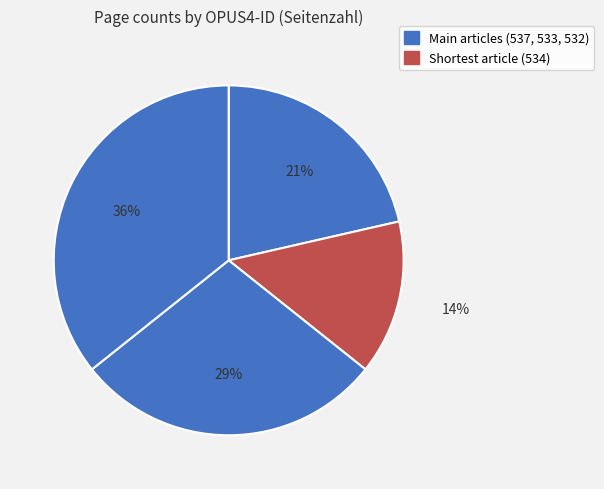

Count the number of slices in the pie.

4